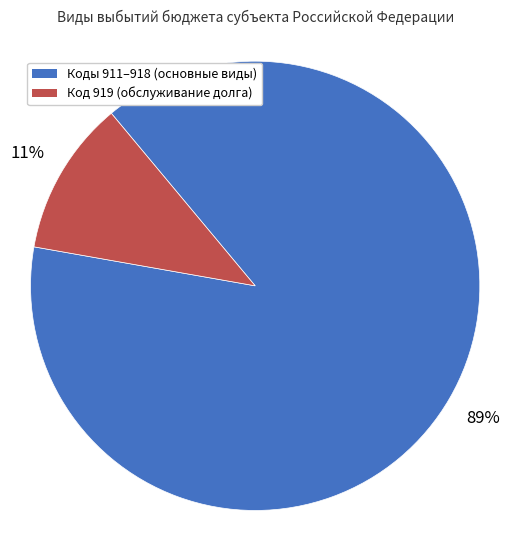

To the nearest percent, what is the average slice percentage?

50%